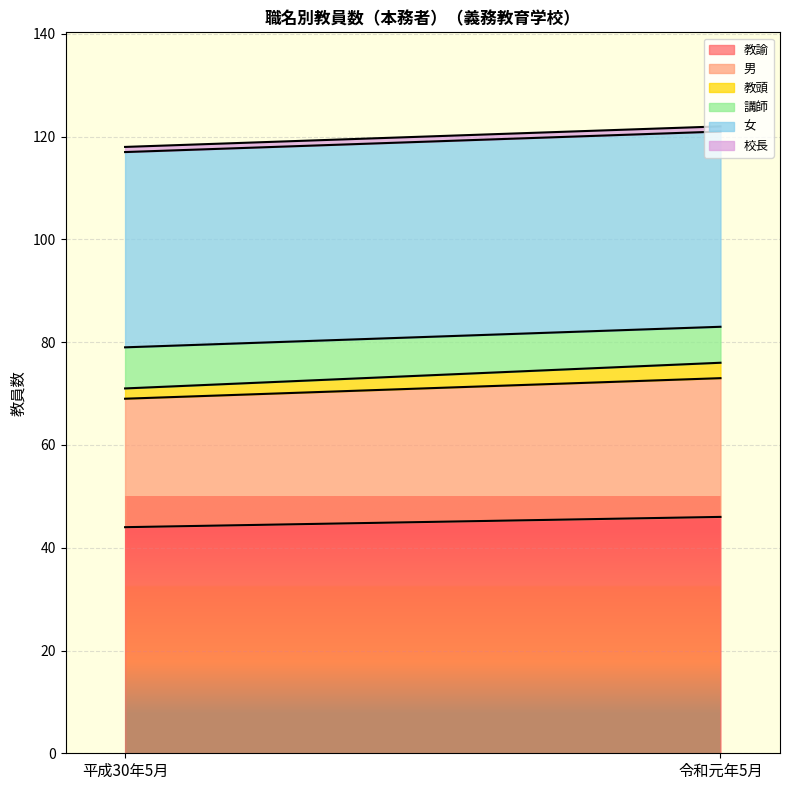

Reading left to right, extract all data points from this chart.

教諭: 44	46
男: 25	27
教頭: 2	3
講師: 8	7
女: 38	38
校長: 1	1